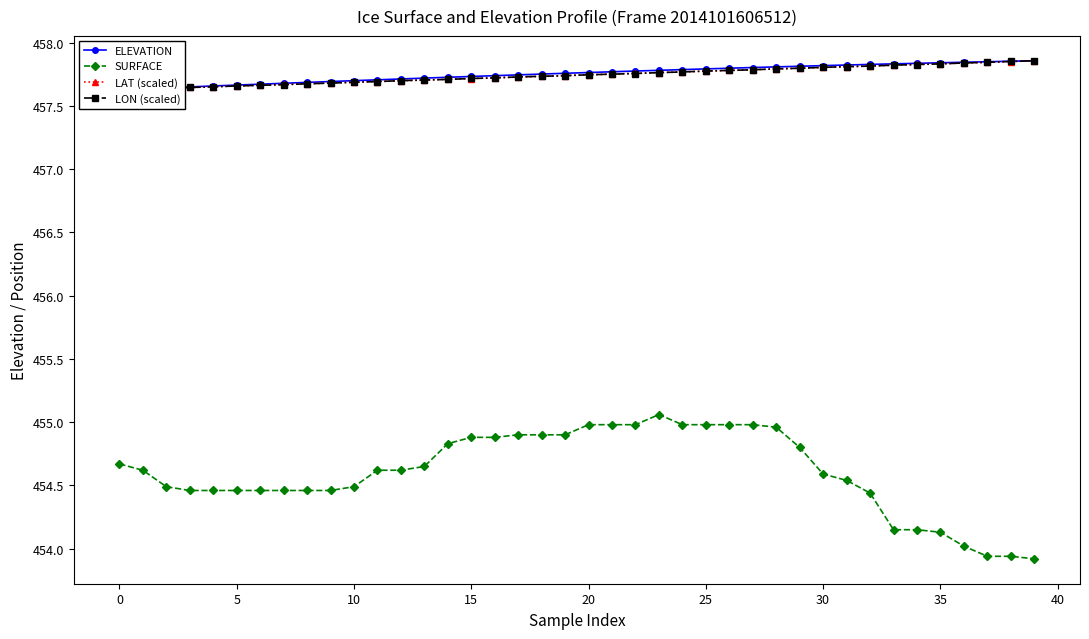

At 32, list the series in order from smallest to largest.

SURFACE, LON (scaled), LAT (scaled), ELEVATION